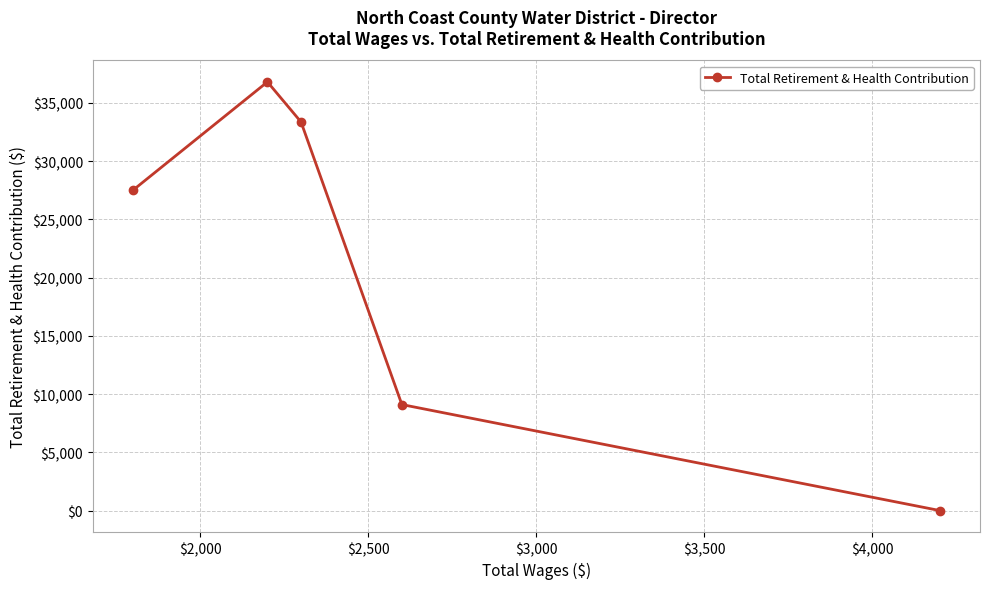

Is this an area chart (filled region under the line)?

No